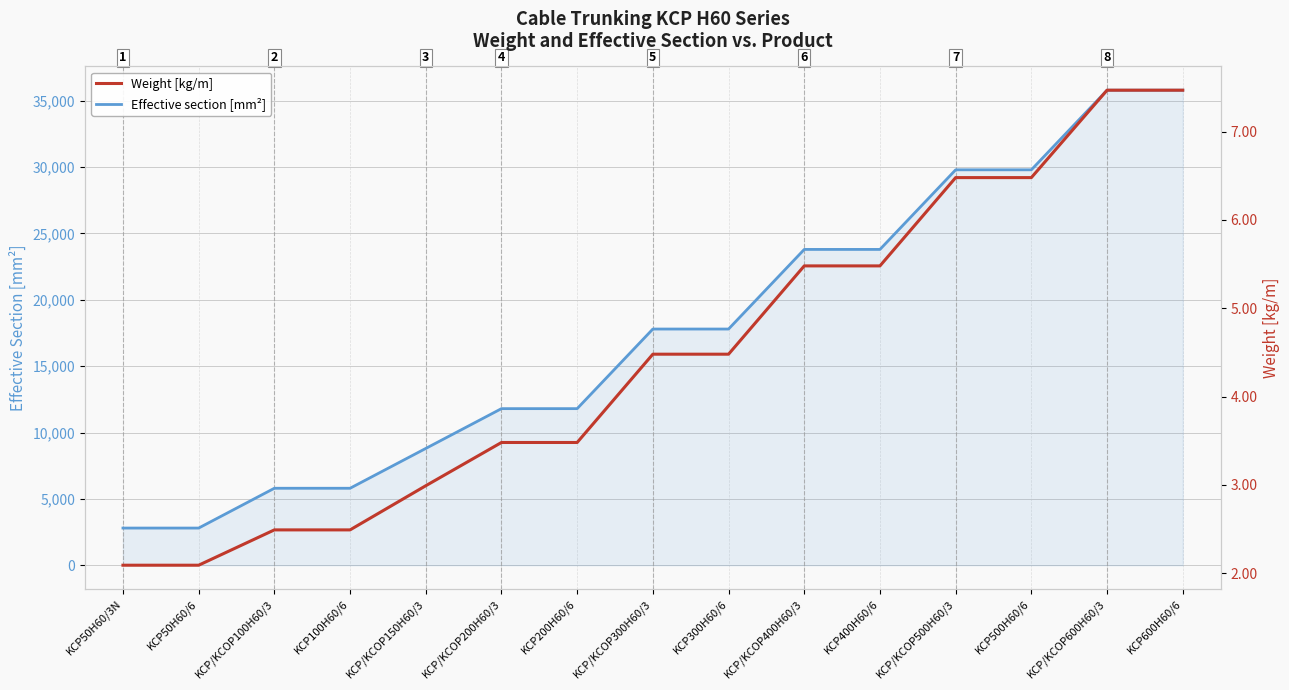

At how many categories does at least one series exceed 29242?

4